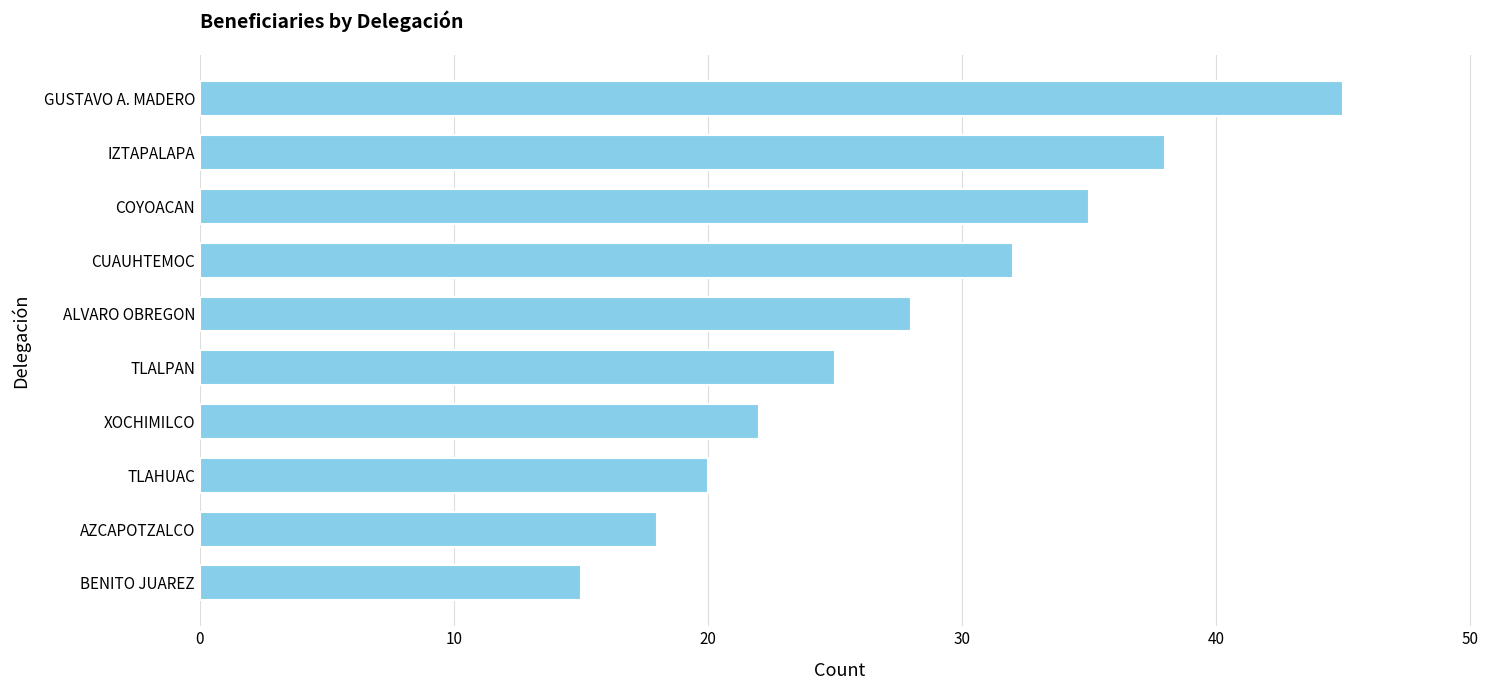

What is the value of the 9th bar from the top?

18